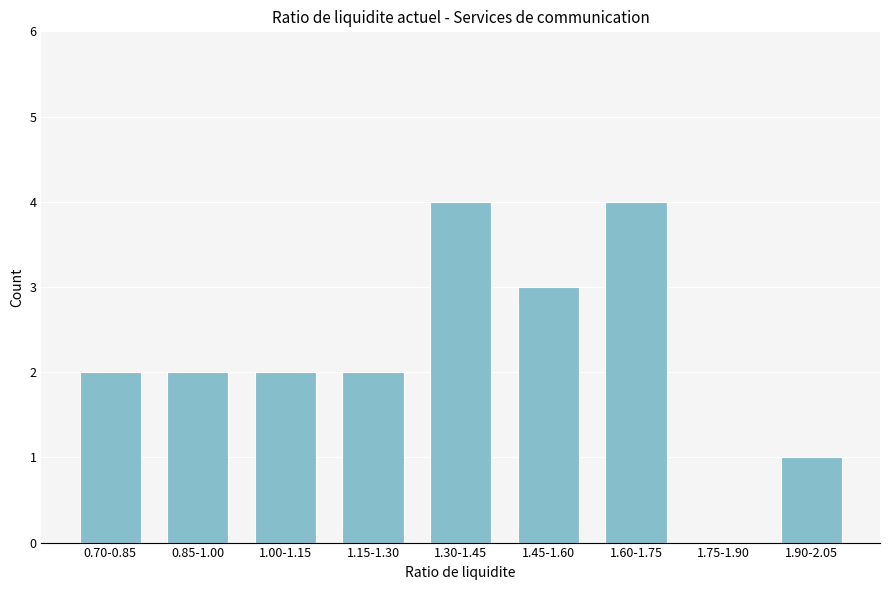

Reading left to right, extract all data points from this chart.

0.70-0.85=2	0.85-1.00=2	1.00-1.15=2	1.15-1.30=2	1.30-1.45=4	1.45-1.60=3	1.60-1.75=4	1.75-1.90=0	1.90-2.05=1